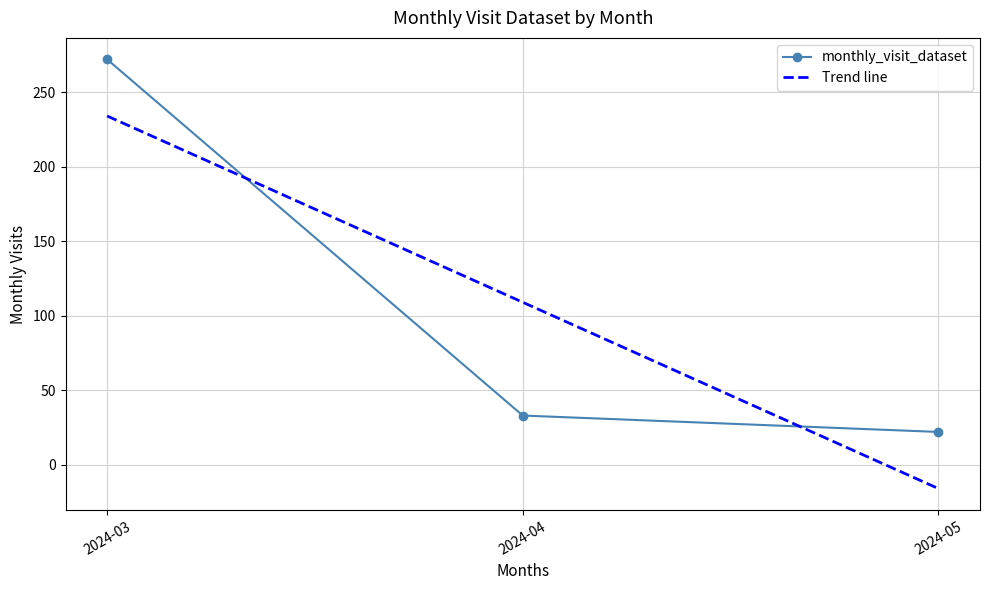

Reading right to left, what are all the values shown in this chart?

monthly_visit_dataset: 22.0	33.0	272.0
Trend line: -16.0	109.0	234.0